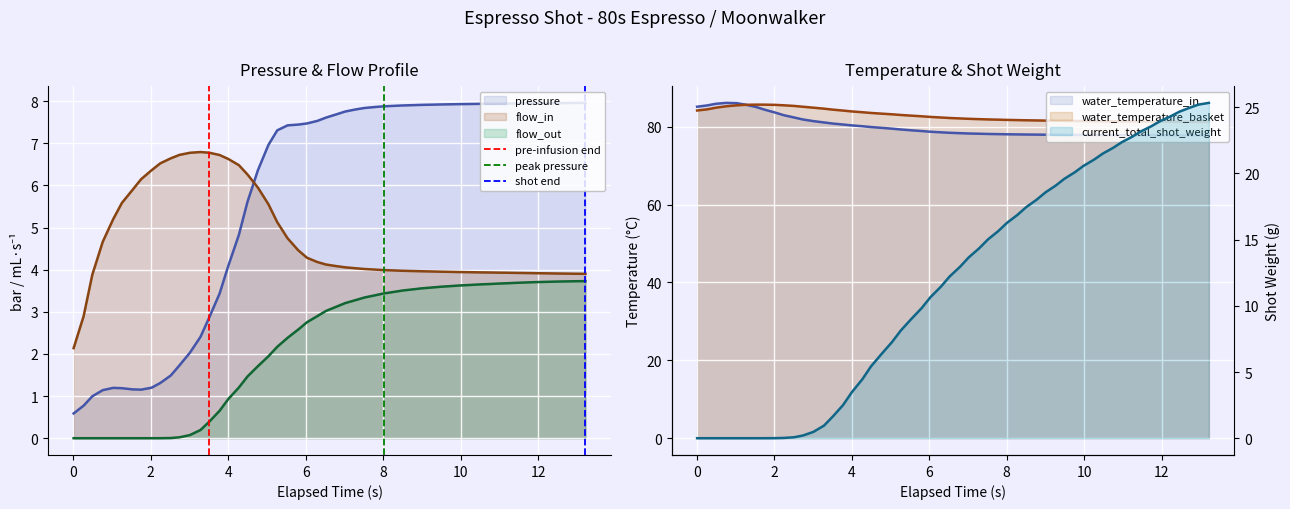

What position from the right is 0?

1